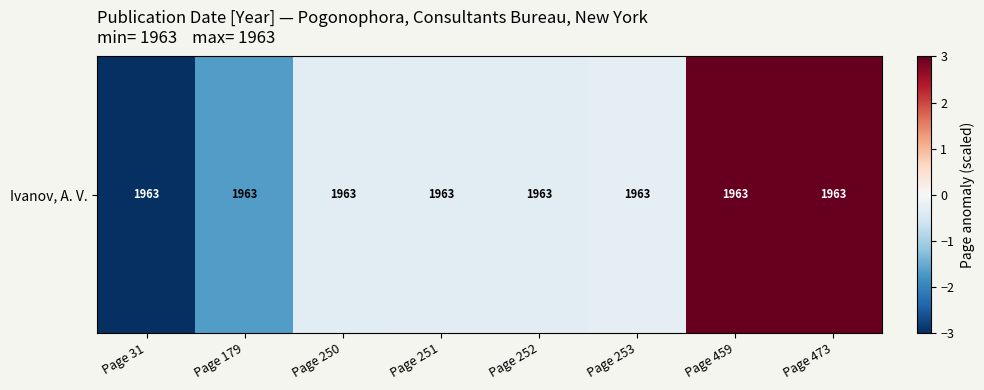

At which label is the value closest to 0?

Page 253